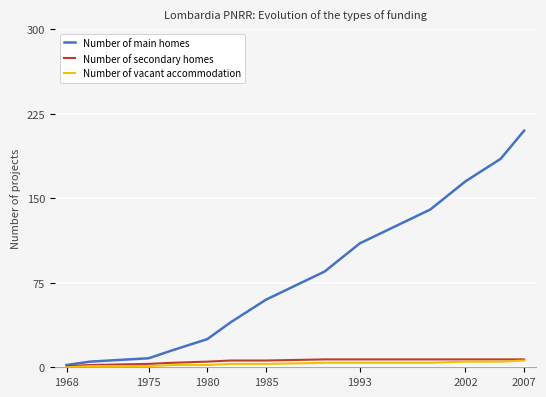

Which series has the largest range (max minus min)?

Number of main homes